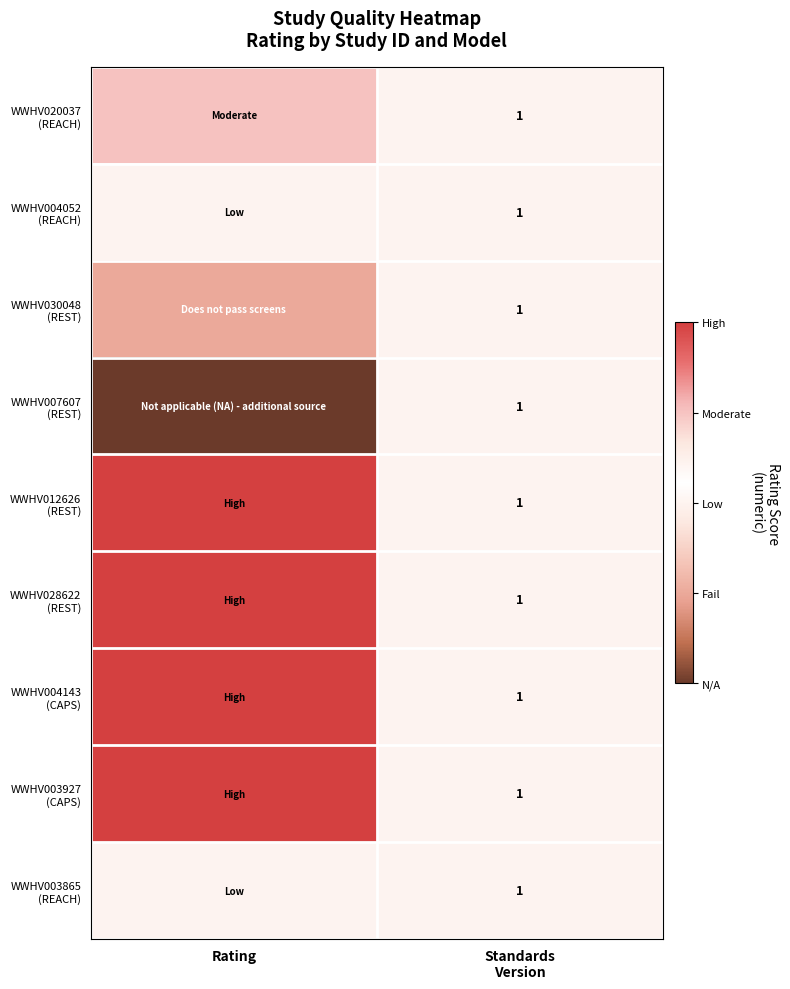

What is the average value of the WWHV020037 (REACH) series?

2